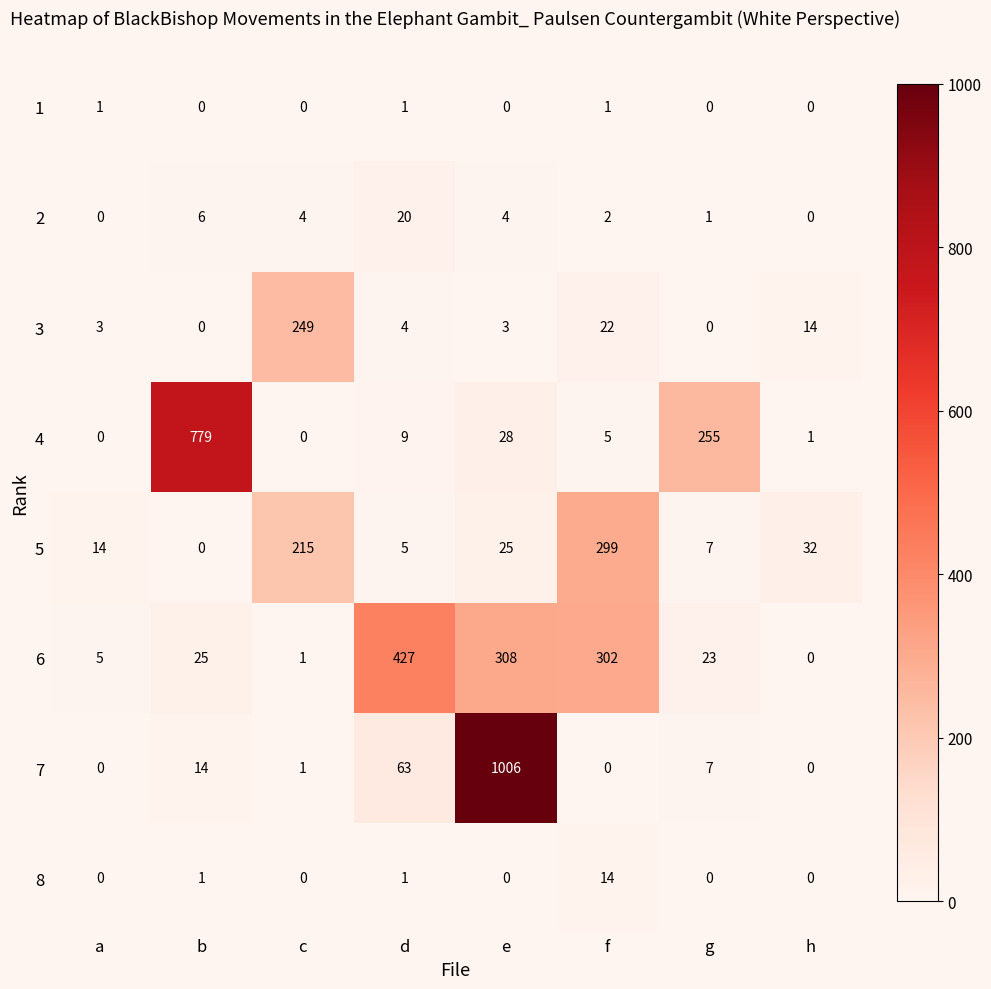

What is the difference between the highest and lowest values at c?

249